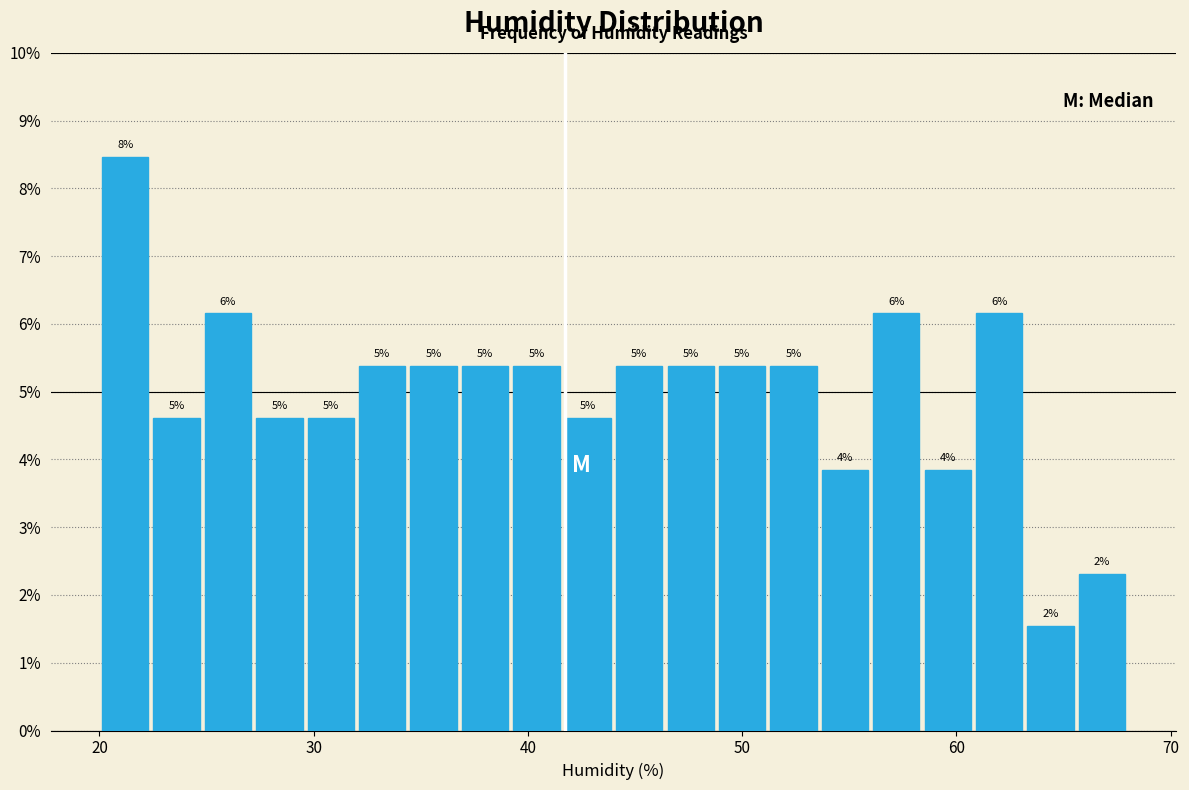

Around what value on the x-axis is the tallest bar? Give the approximate position of its centre, as read against the axis.

21